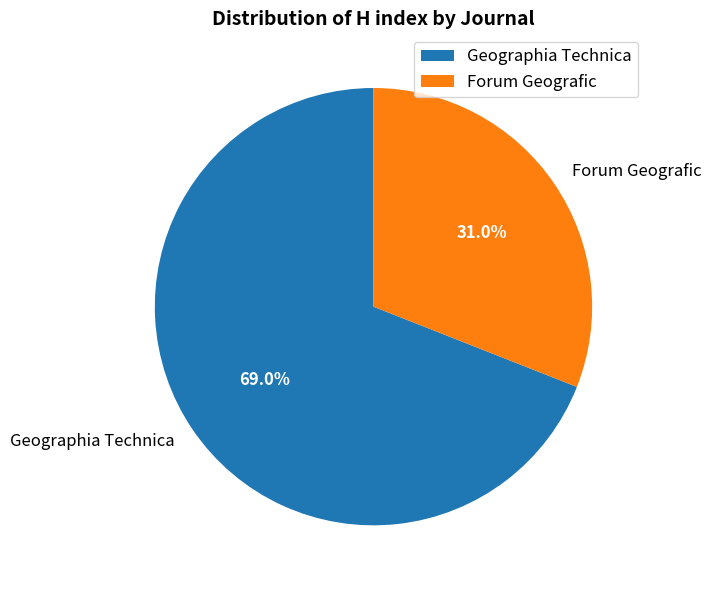

Is it true that Forum Geografic is 36% of the pie?

False